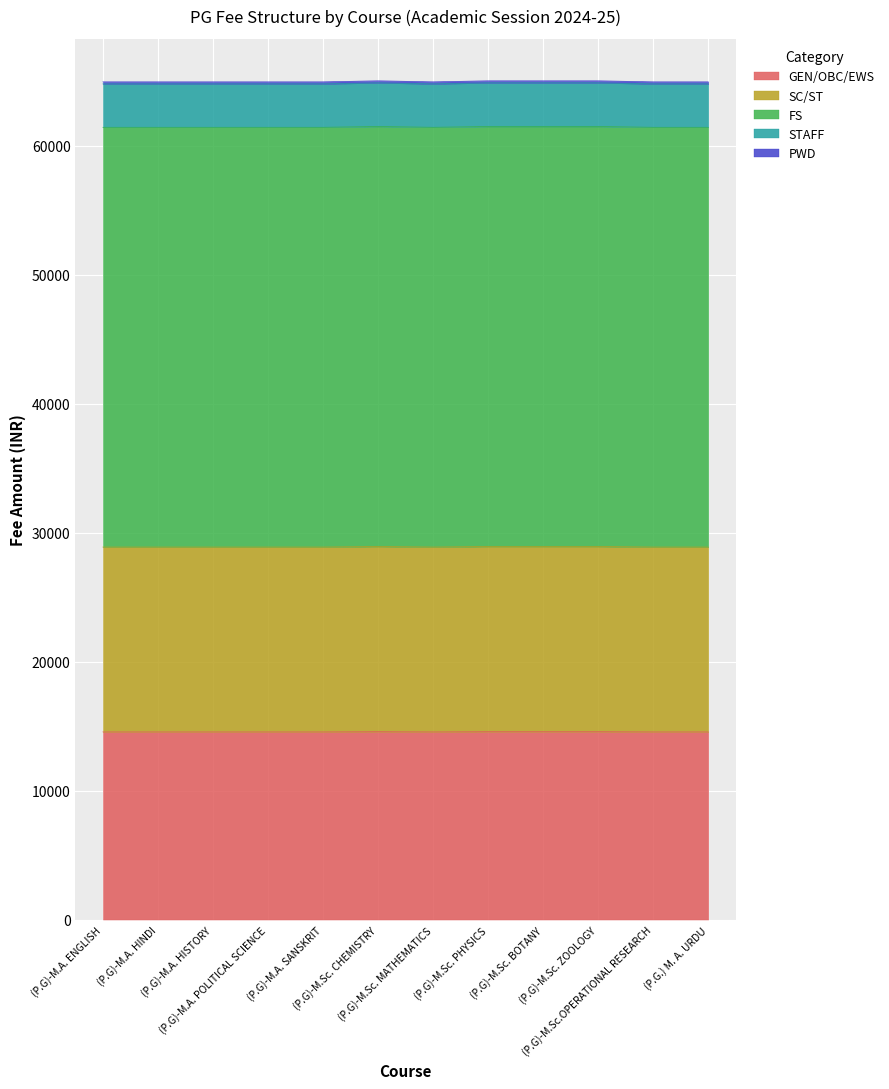

What is the minimum value for GEN/OBC/EWS?

14549